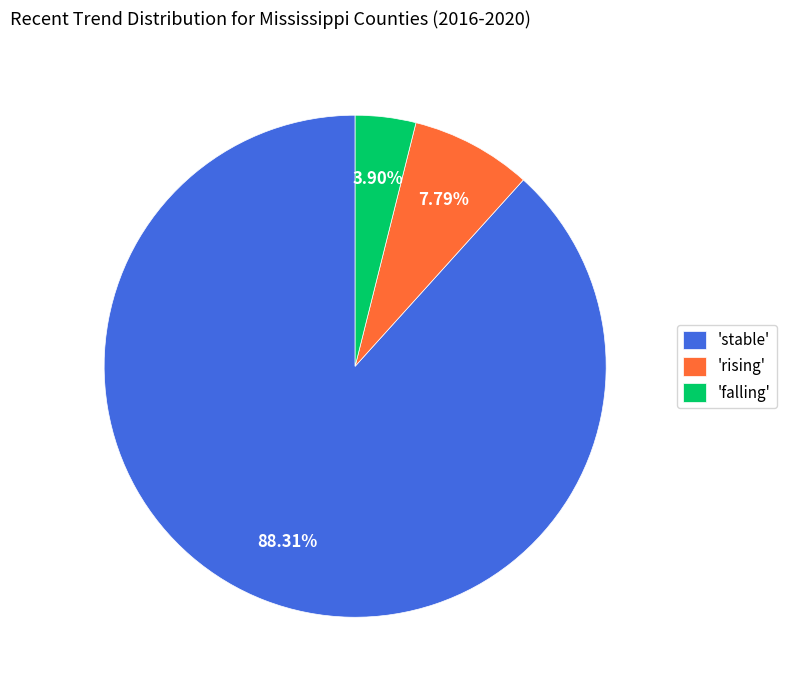

Combined, do 'falling' and 'stable' account for over 50%?

Yes